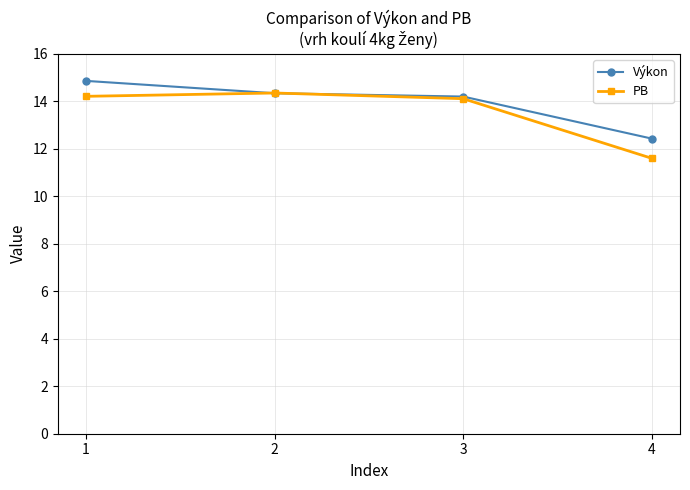

Which series ends up on top after the final intersection of Výkon and PB?

Výkon